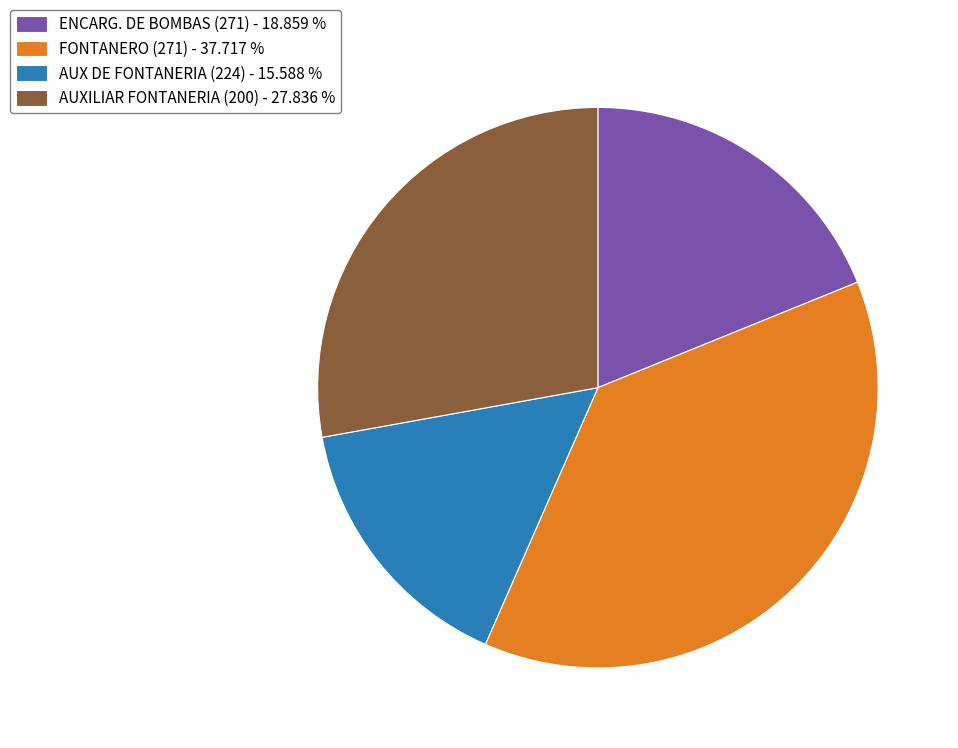

Approximately how many times larger is the value at AUXILIAR FONTANERIA (200) - 27.836 % compared to AUX DE FONTANERIA (224) - 15.588 %?

1.8